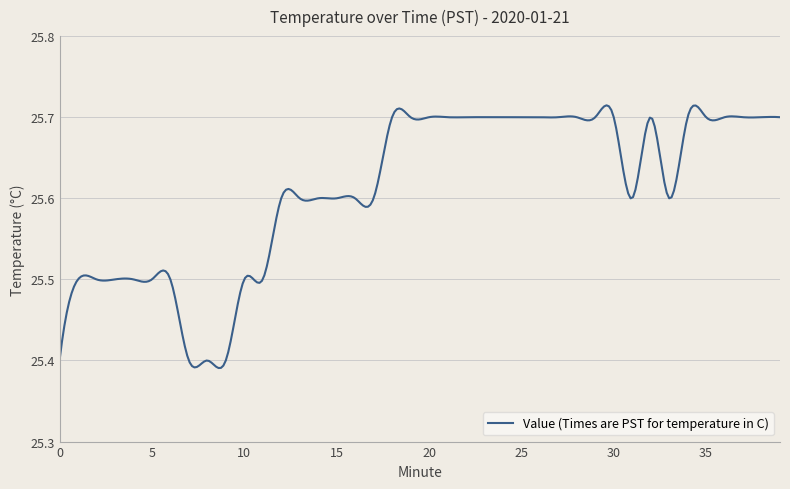

What is the difference between the maximum and minimum values?

0.3